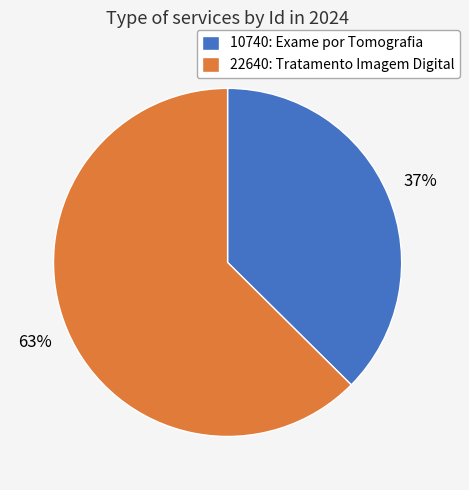

What percentage is the 10740: Exame por Tomografia slice, to the nearest percent?

37%